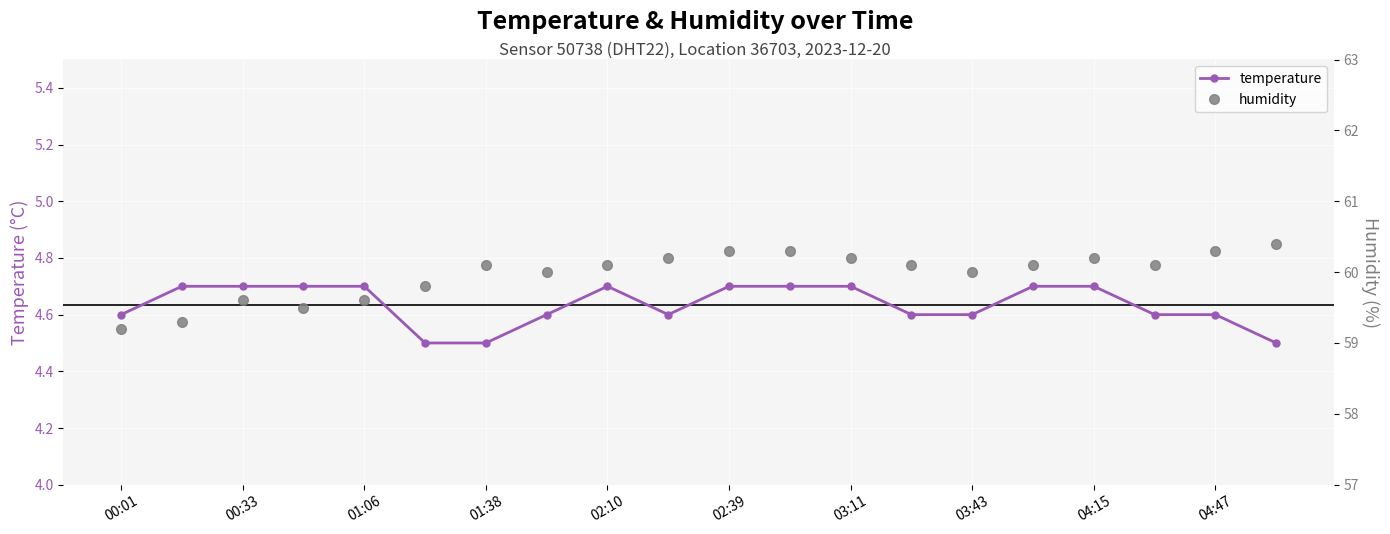

True or false: temperature has a value of 6.5 at 00:33.

False